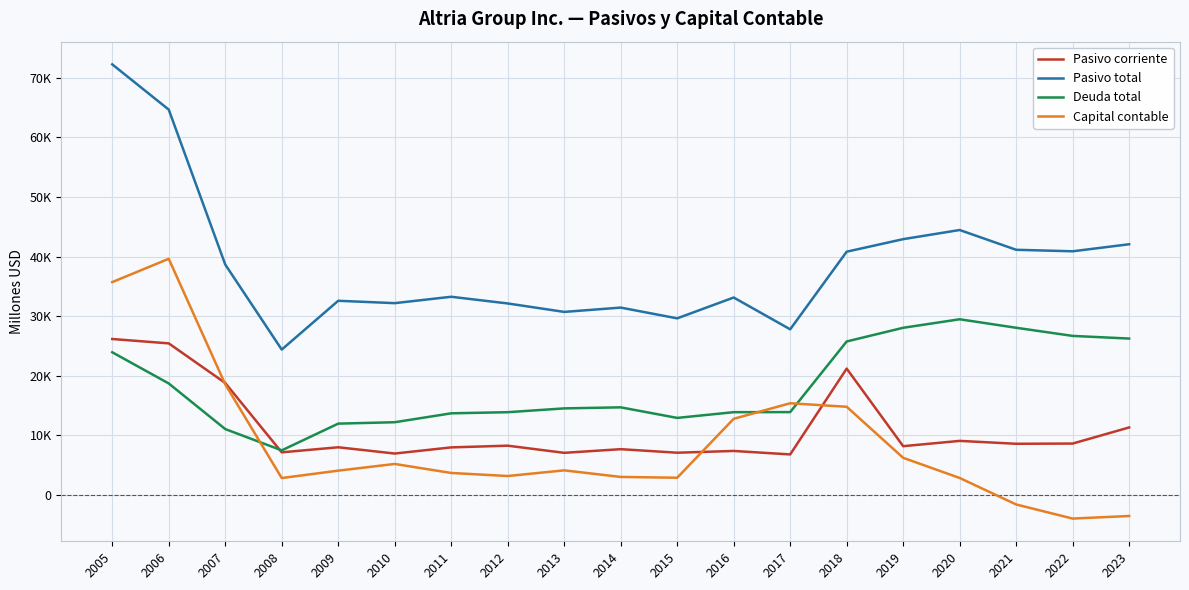

Is this an area chart (filled region under the line)?

No